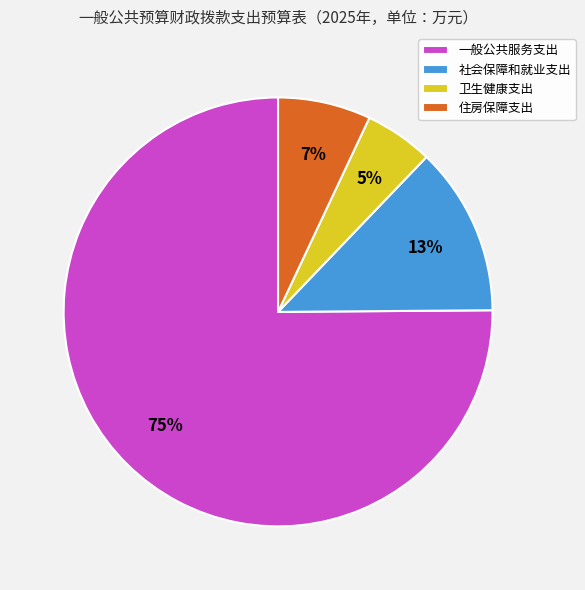

To the nearest percent, what percentage of the pie is 卫生健康支出?

5%